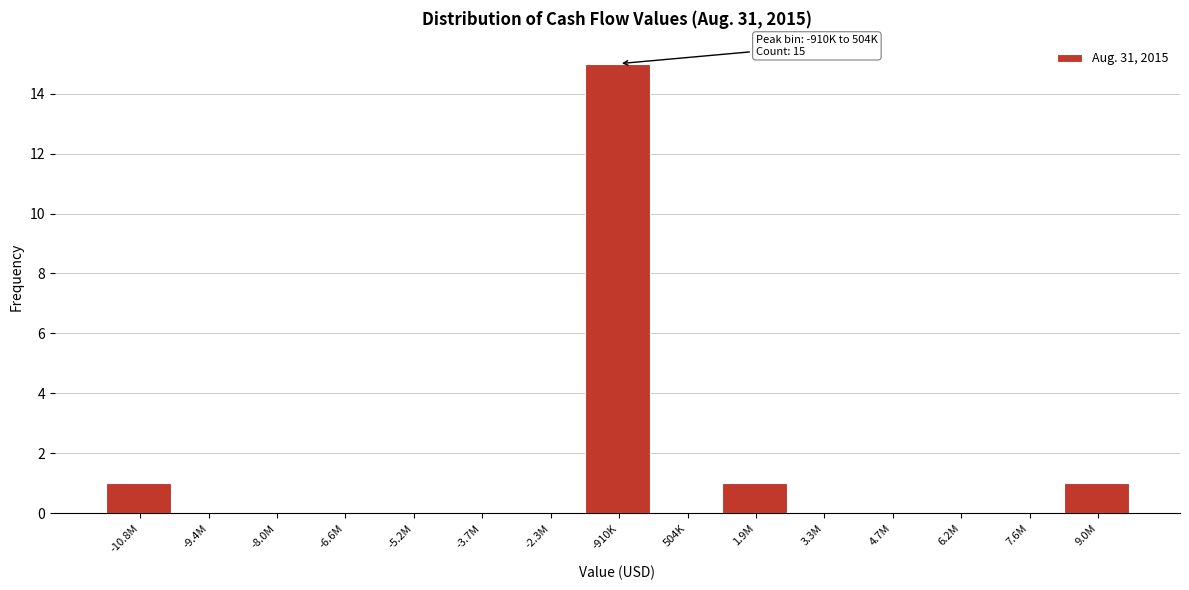

Reading left to right, extract all data points from this chart.

-10.8M=1	-9.4M=0	-8.0M=0	-6.6M=0	-5.2M=0	-3.7M=0	-2.3M=0	-910K=15	504K=0	1.9M=1	3.3M=0	4.7M=0	6.2M=0	7.6M=0	9.0M=1